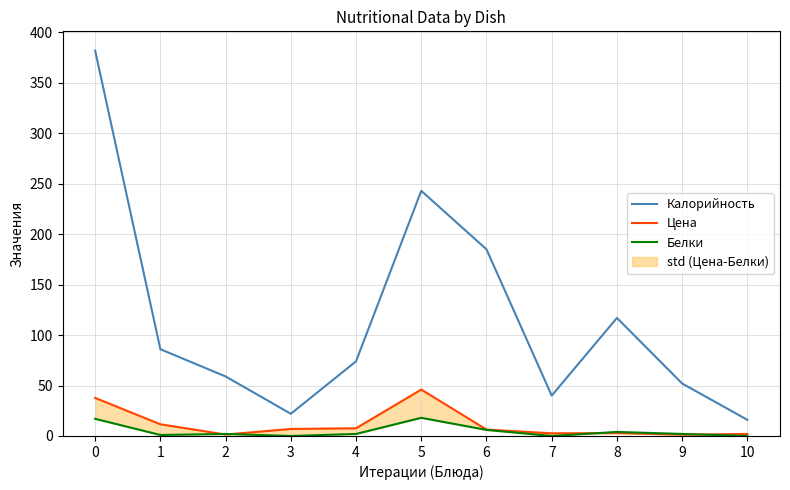

What is the value of the Калорийность point at the 3rd from the left?

59.0